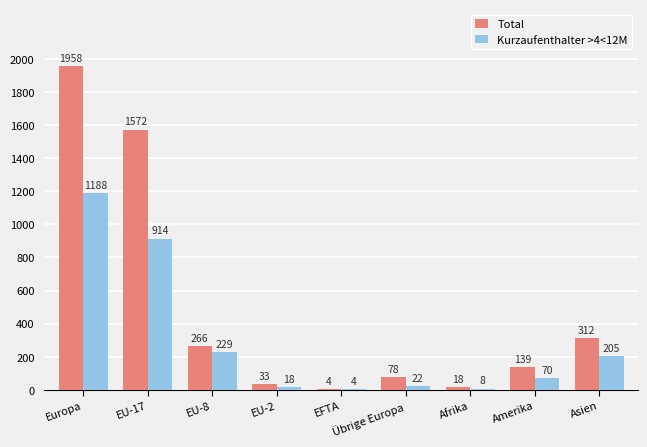

Between EU-17 and EU-2, which series saw the biggest shift?

Total